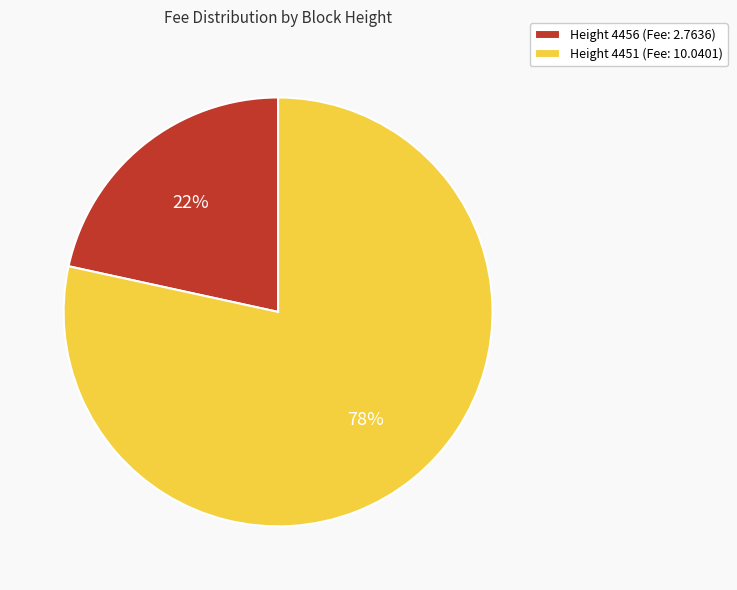

What is the ratio of the value at Height 4456 (Fee: 2.7636) to the value at Height 4451 (Fee: 10.0401)?

0.3